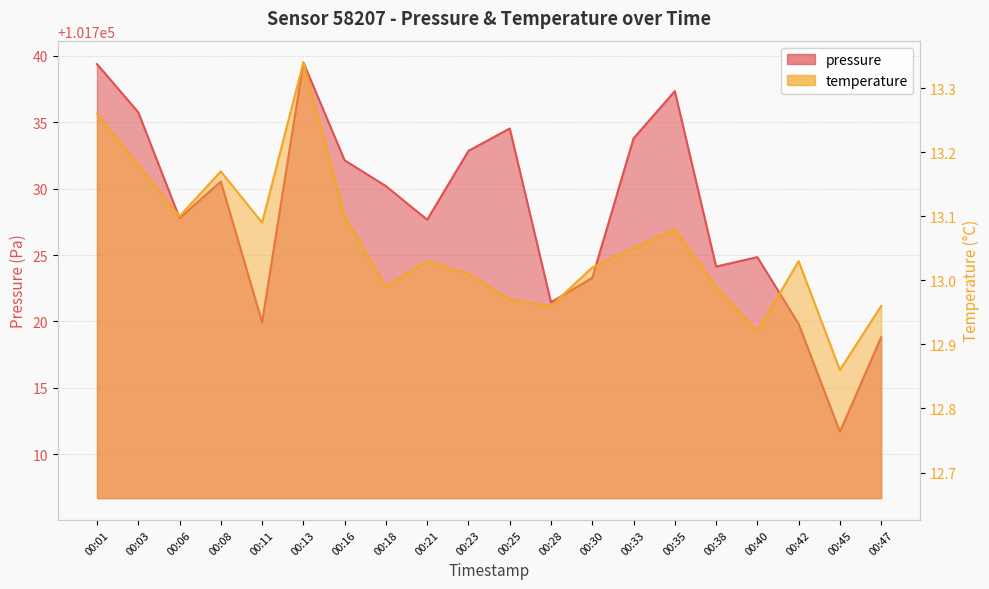

Does the chart have visible grid lines?

Yes